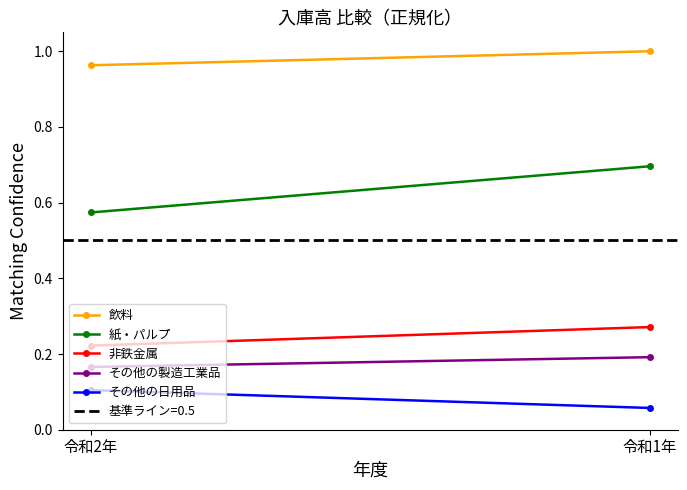

What is the lowest value of the その他の製造工業品 series?

0.2